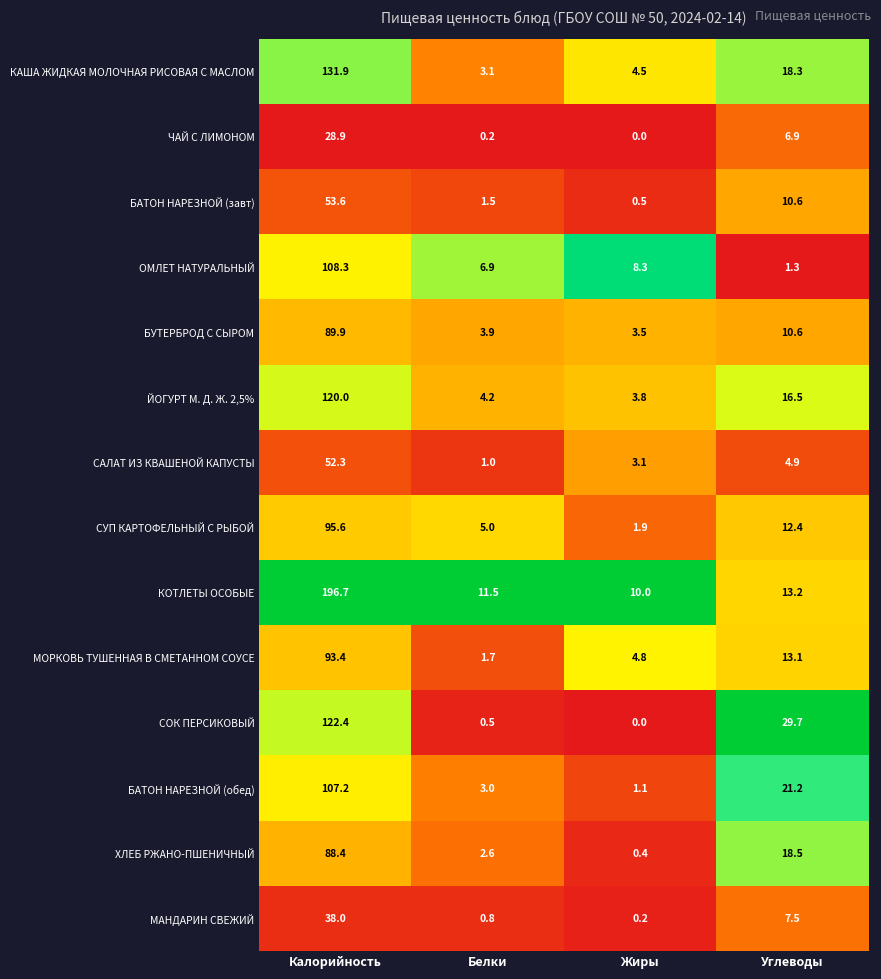

How many distinct data groups are displayed?

14